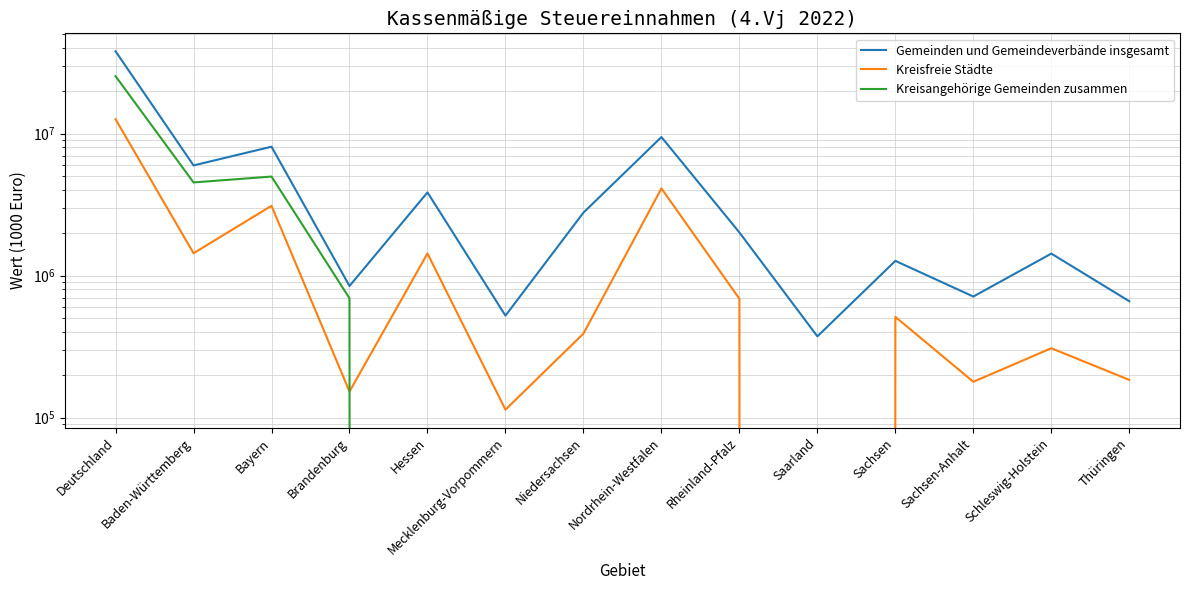

What is the label of the 7th point from the left?

Niedersachsen